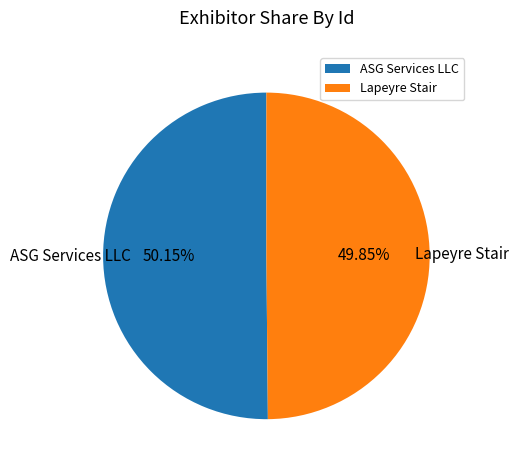

To the nearest percent, what portion does ASG Services LLC represent?

50%